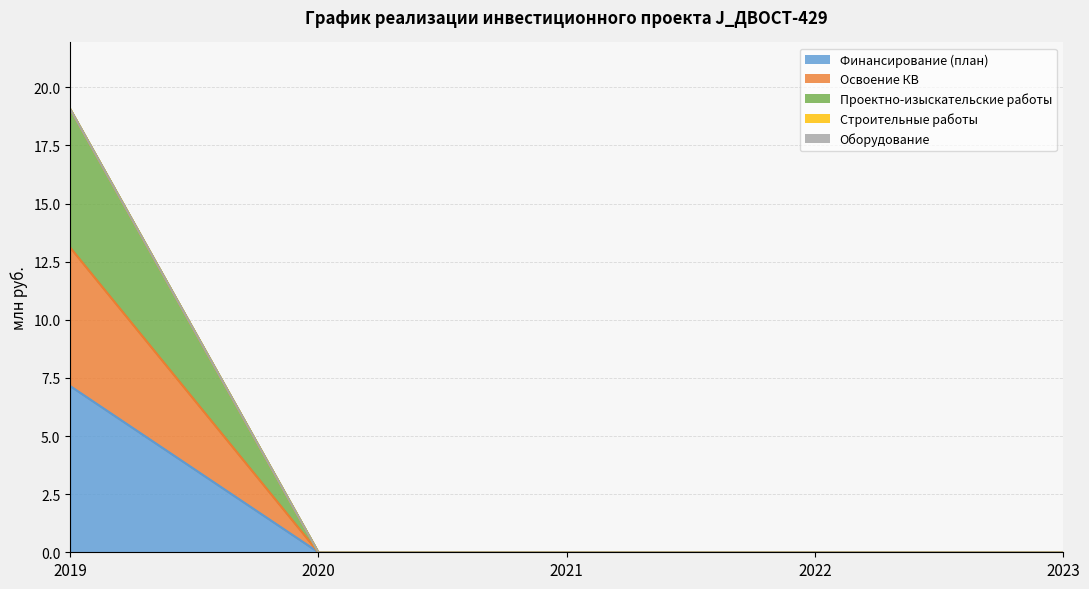

How many values in the Проектно-изыскательские работы series exceed 0?

1